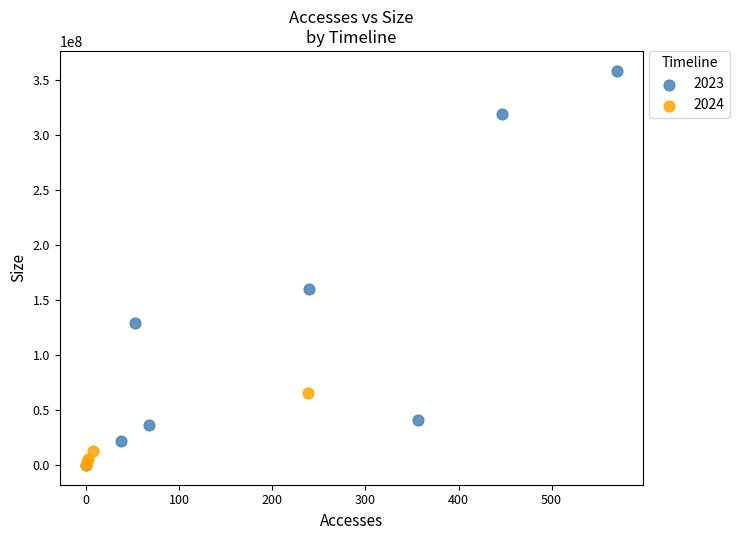

Which series reaches the maximum Y coordinate?

2023